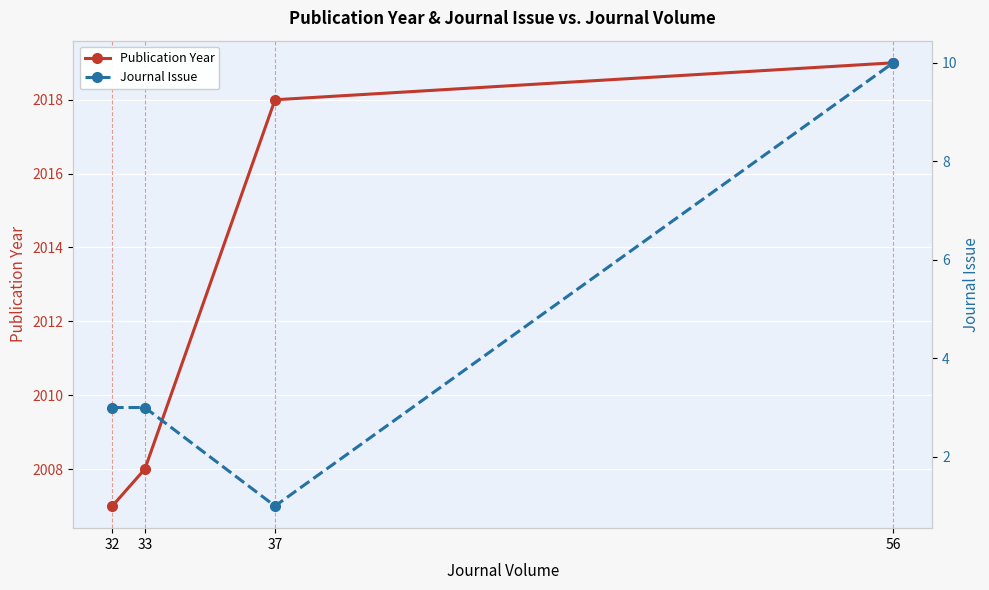

What are all the series names shown in the legend?

Publication Year, Journal Issue